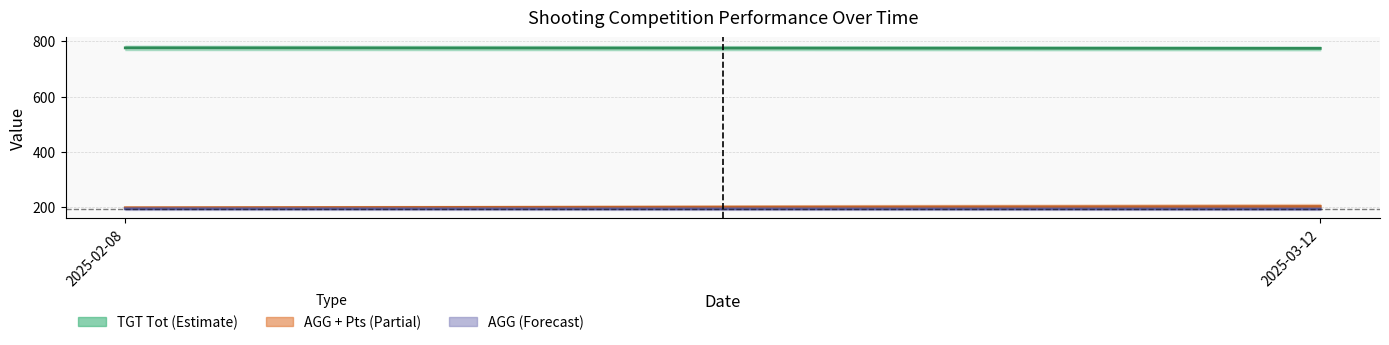

What is the label of the 2nd point from the right?

2025-02-08